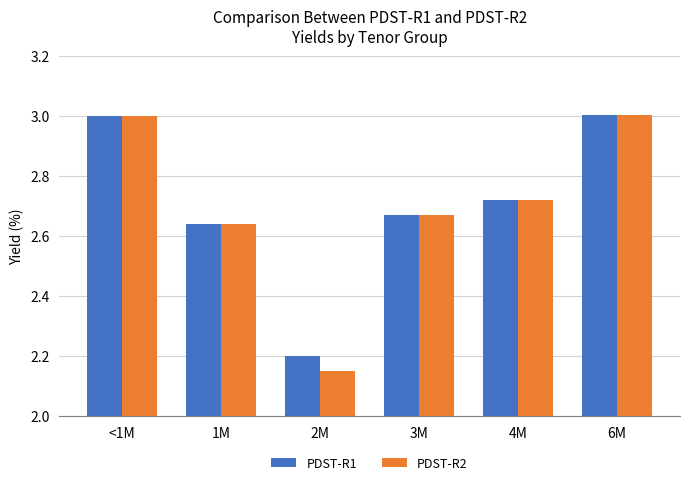

The value of PDST-R1 at 1M is 4.2. True or false?

False